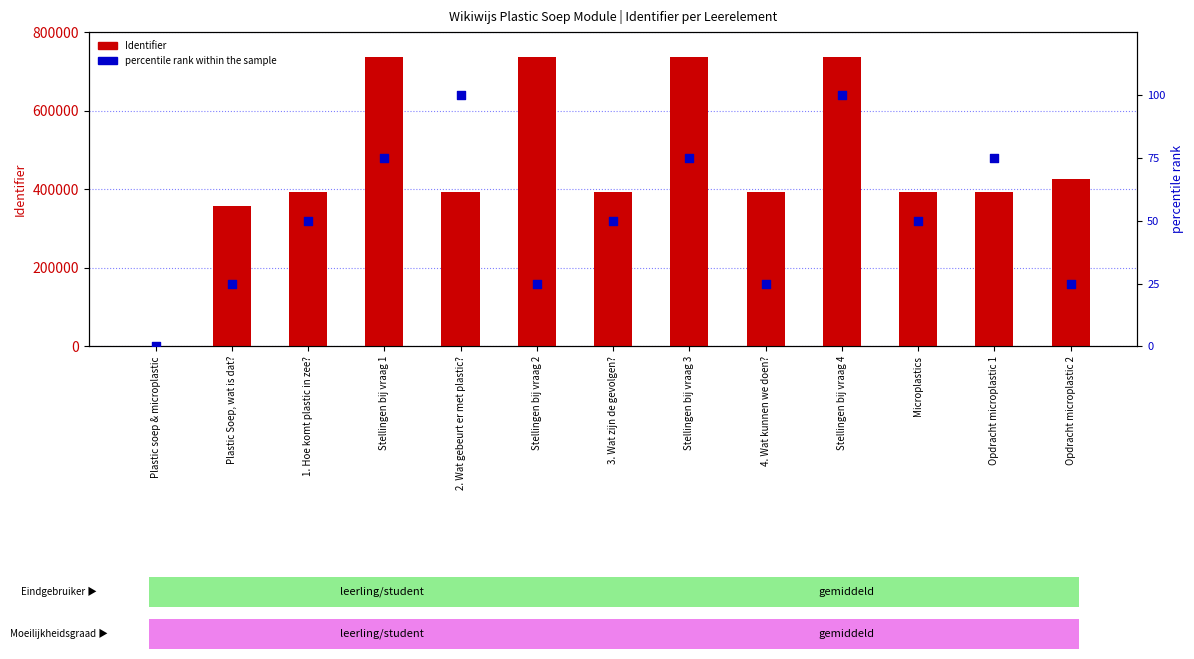

Which series contains the lowest Y value?

Identifier